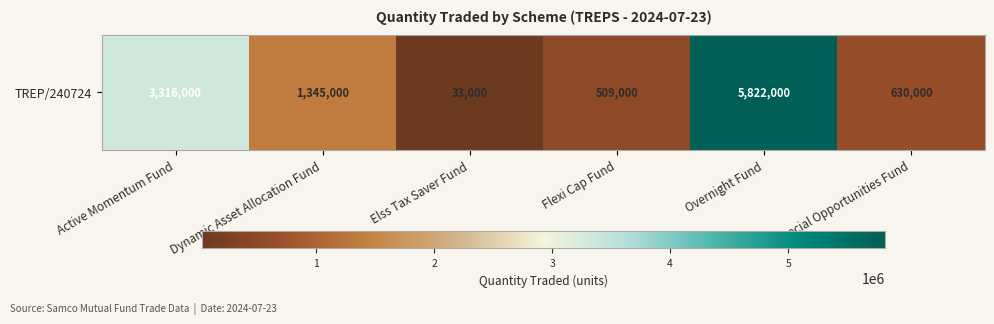

List the labels in order of value, smallest first.

Elss Tax Saver Fund, Flexi Cap Fund, Special Opportunities Fund, Dynamic Asset Allocation Fund, Active Momentum Fund, Overnight Fund